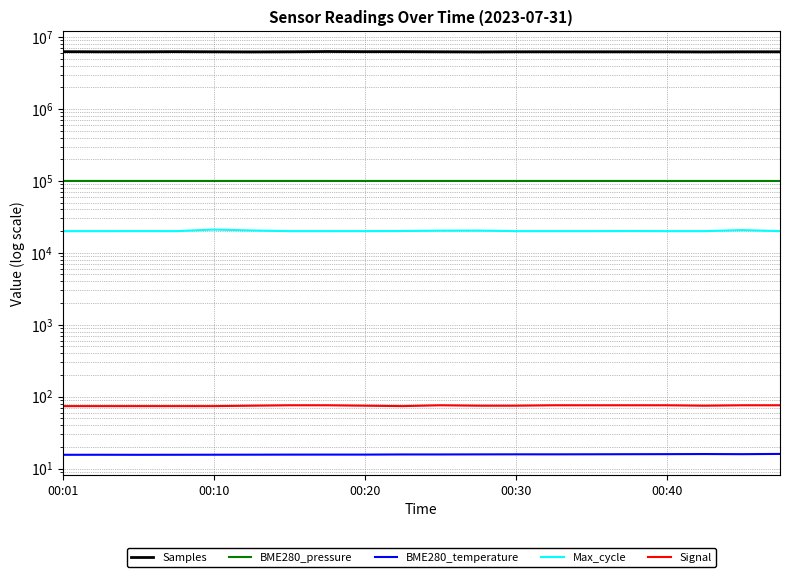

What is the total value across all series at 17?

6318328.7